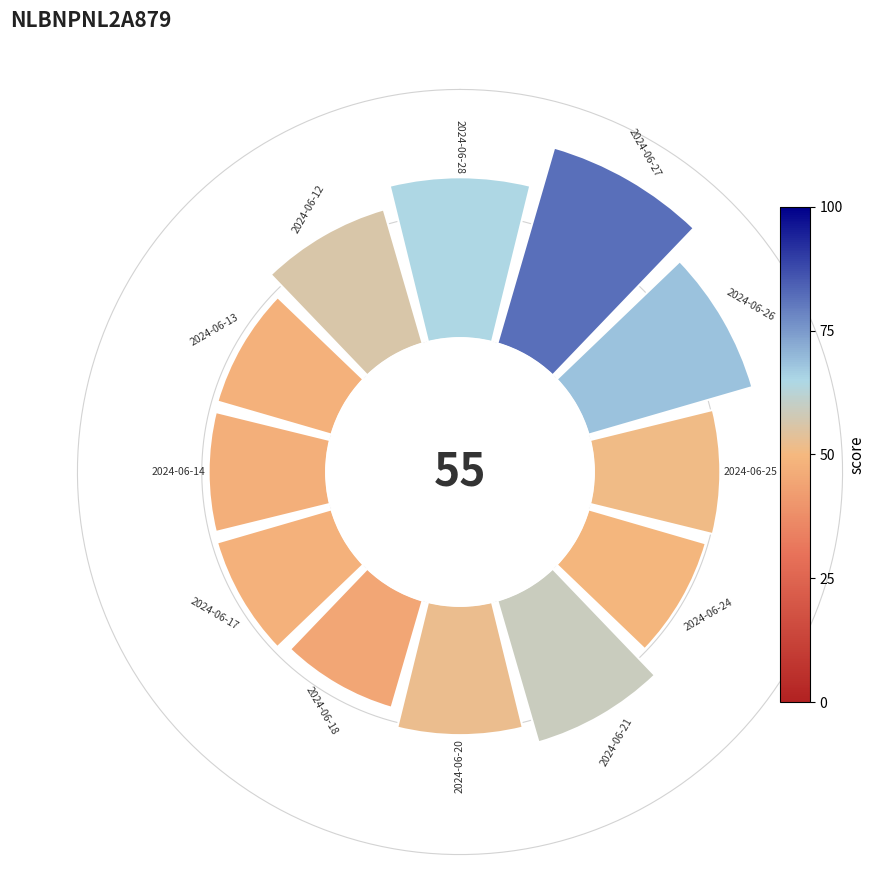

To the nearest percent, what is the average slice percentage?

8%